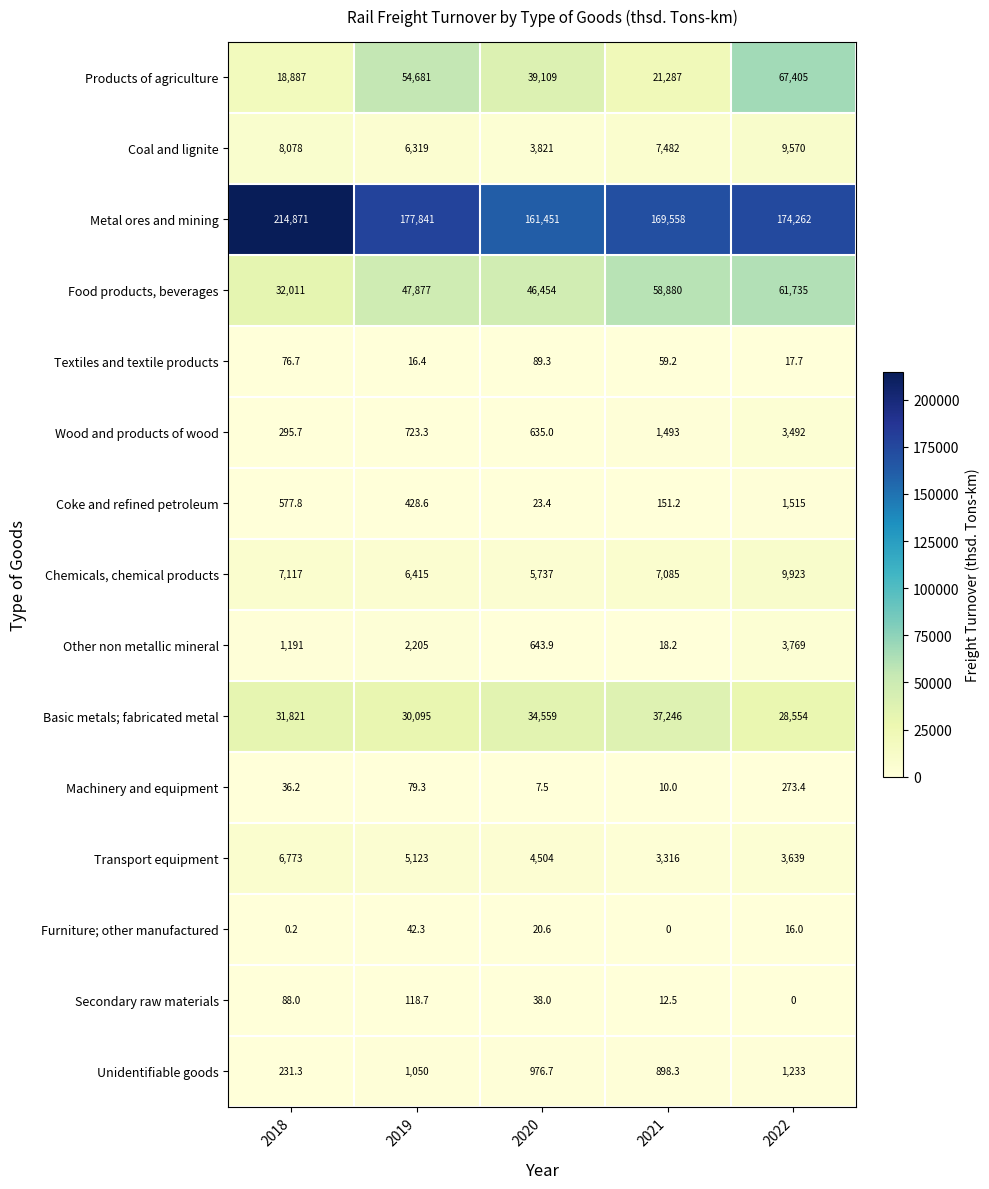

Which series has the largest total across all categories?

Metal ores and mining